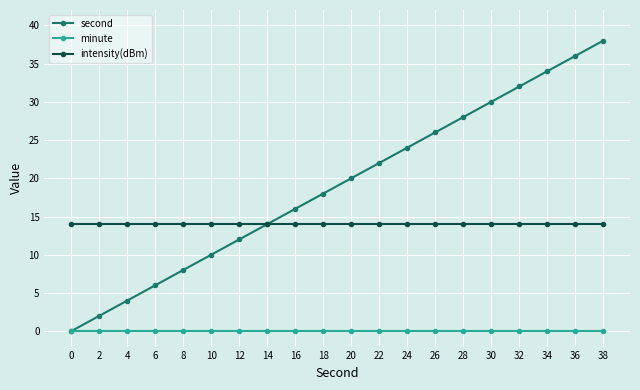

Which series has the widest spread of values?

second